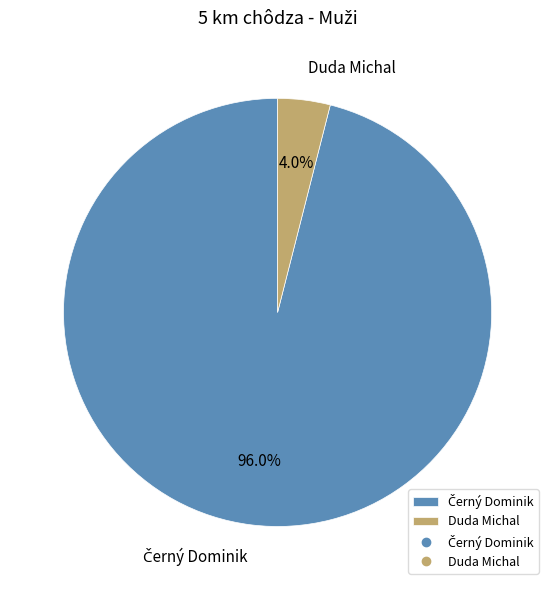

To the nearest percent, what is the difference between the largest and smallest slice percentages?

92%